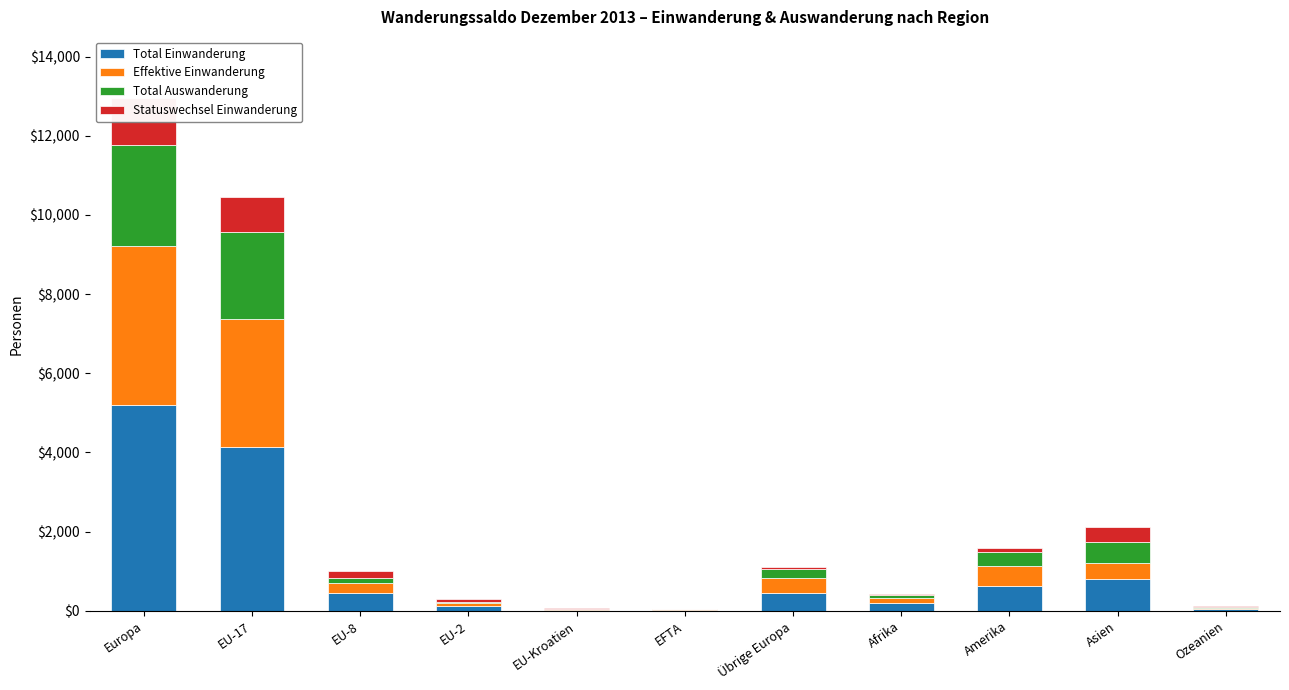

What is the label of the 11th bar from the right?

Europa